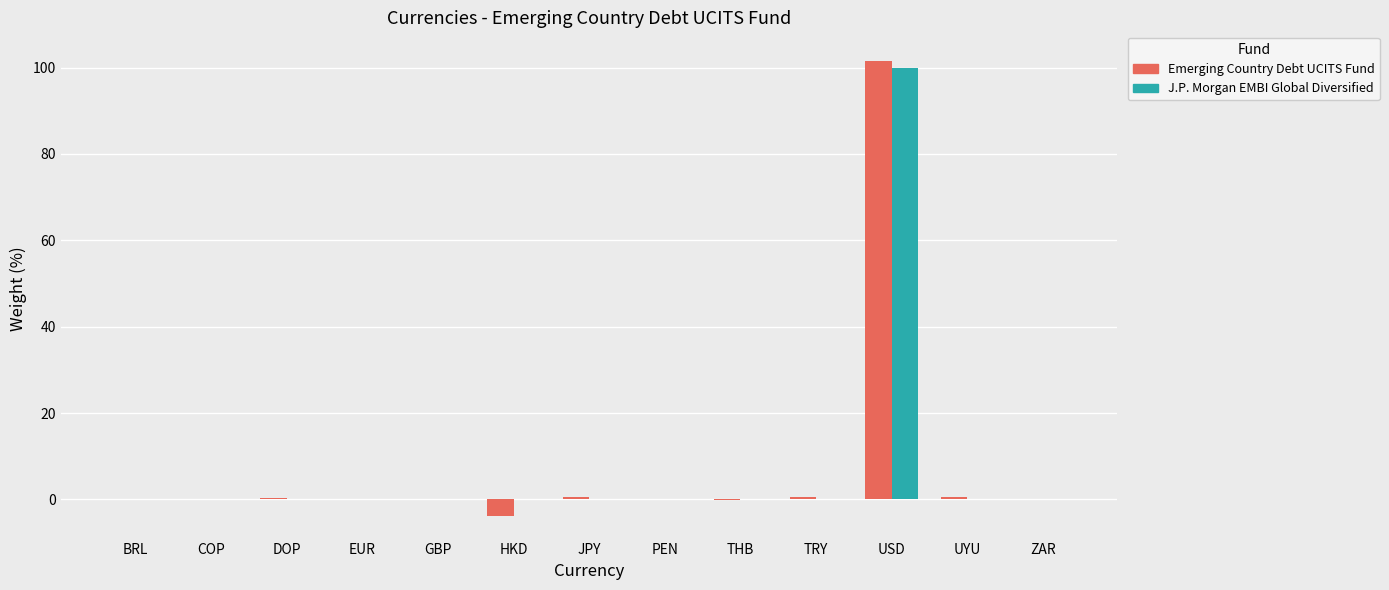

What is the approximate value of Emerging Country Debt UCITS Fund at USD?

101.6